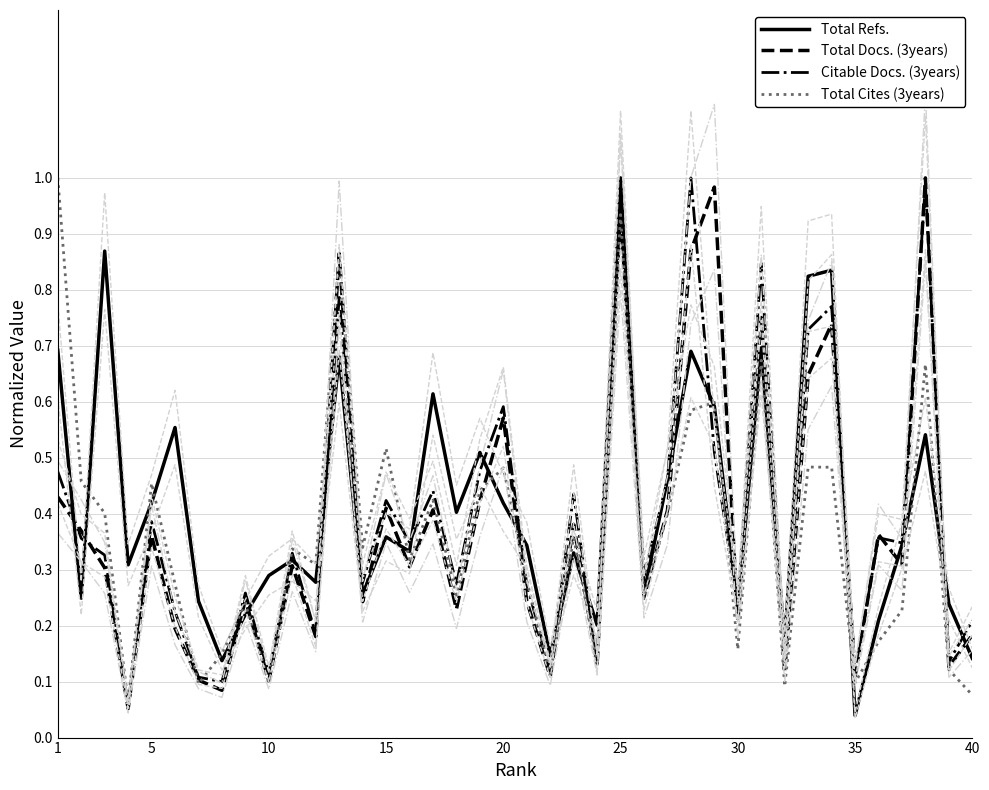

What are all the series names shown in the legend?

Total Refs., Total Docs. (3years), Citable Docs. (3years), Total Cites (3years)